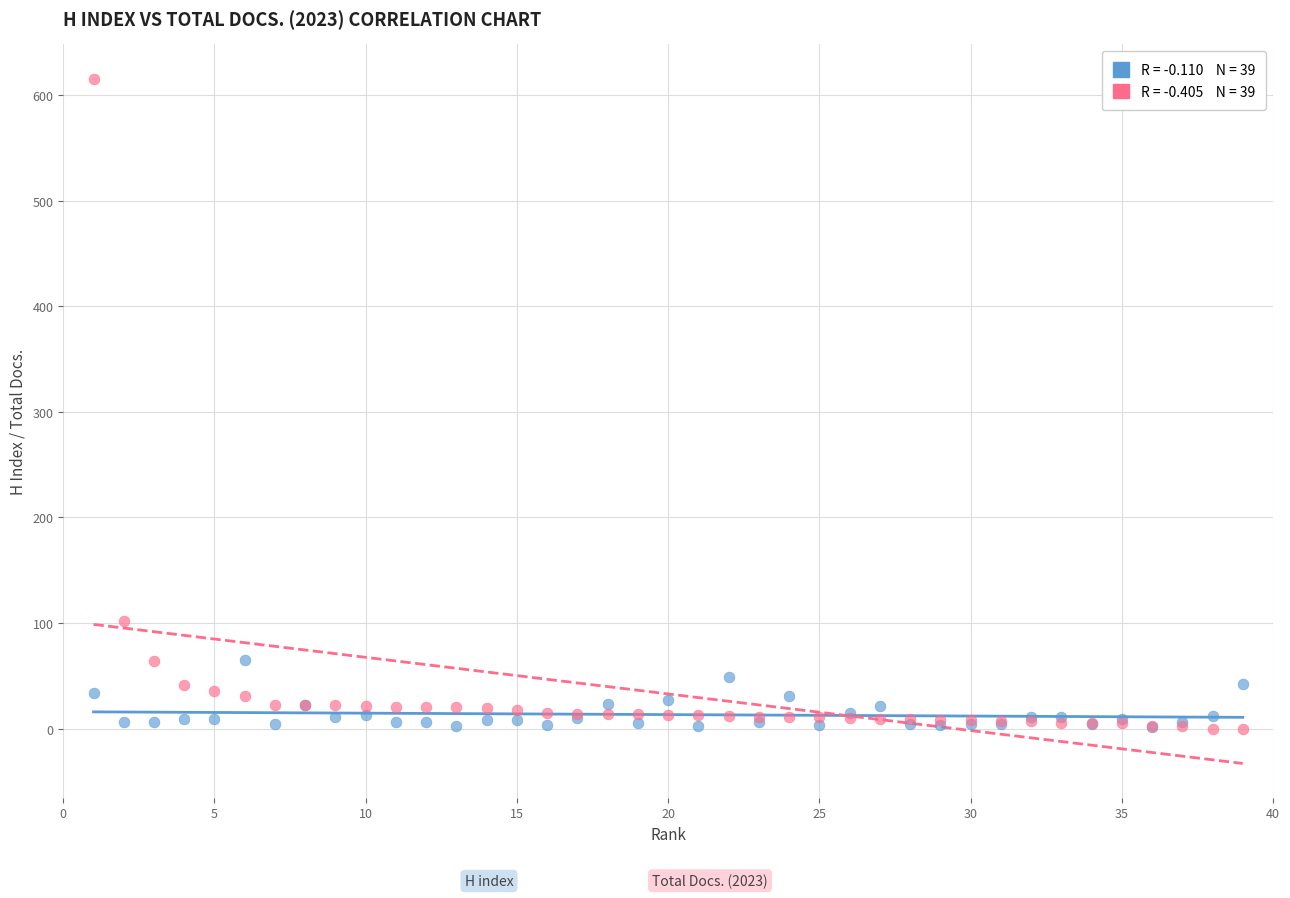

Across all series, what Y value is closest to 308?

102